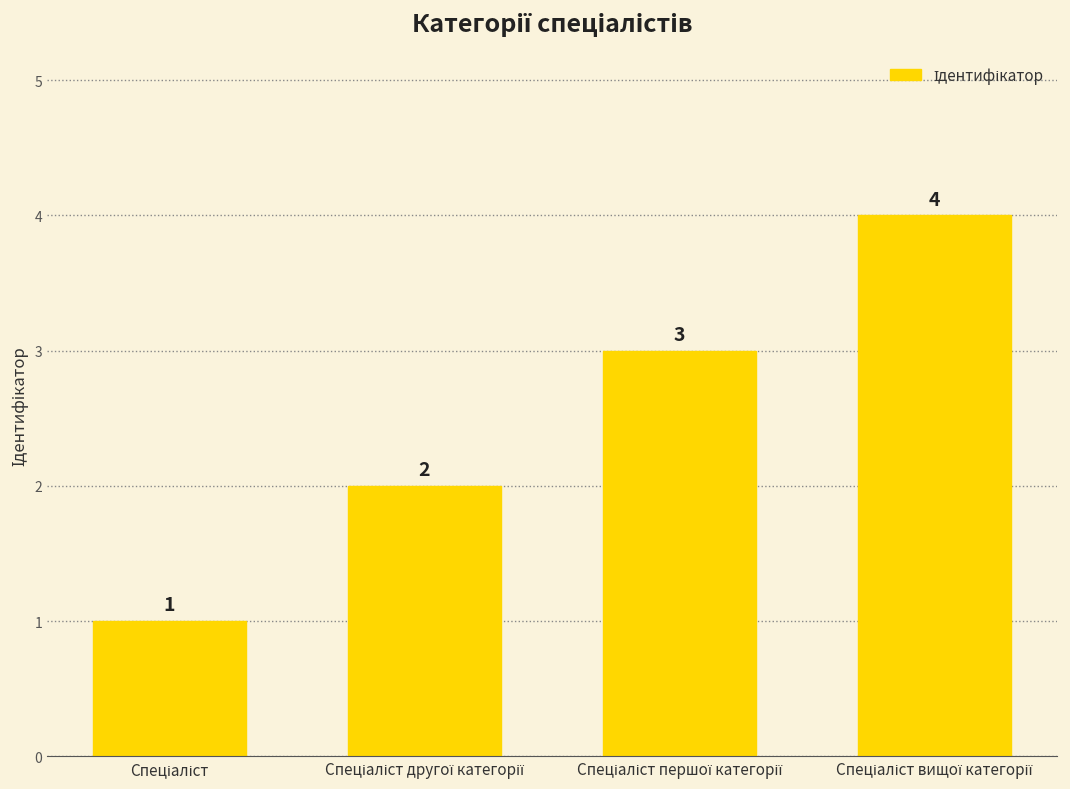

What is the value of the 4th bar from the left?

4